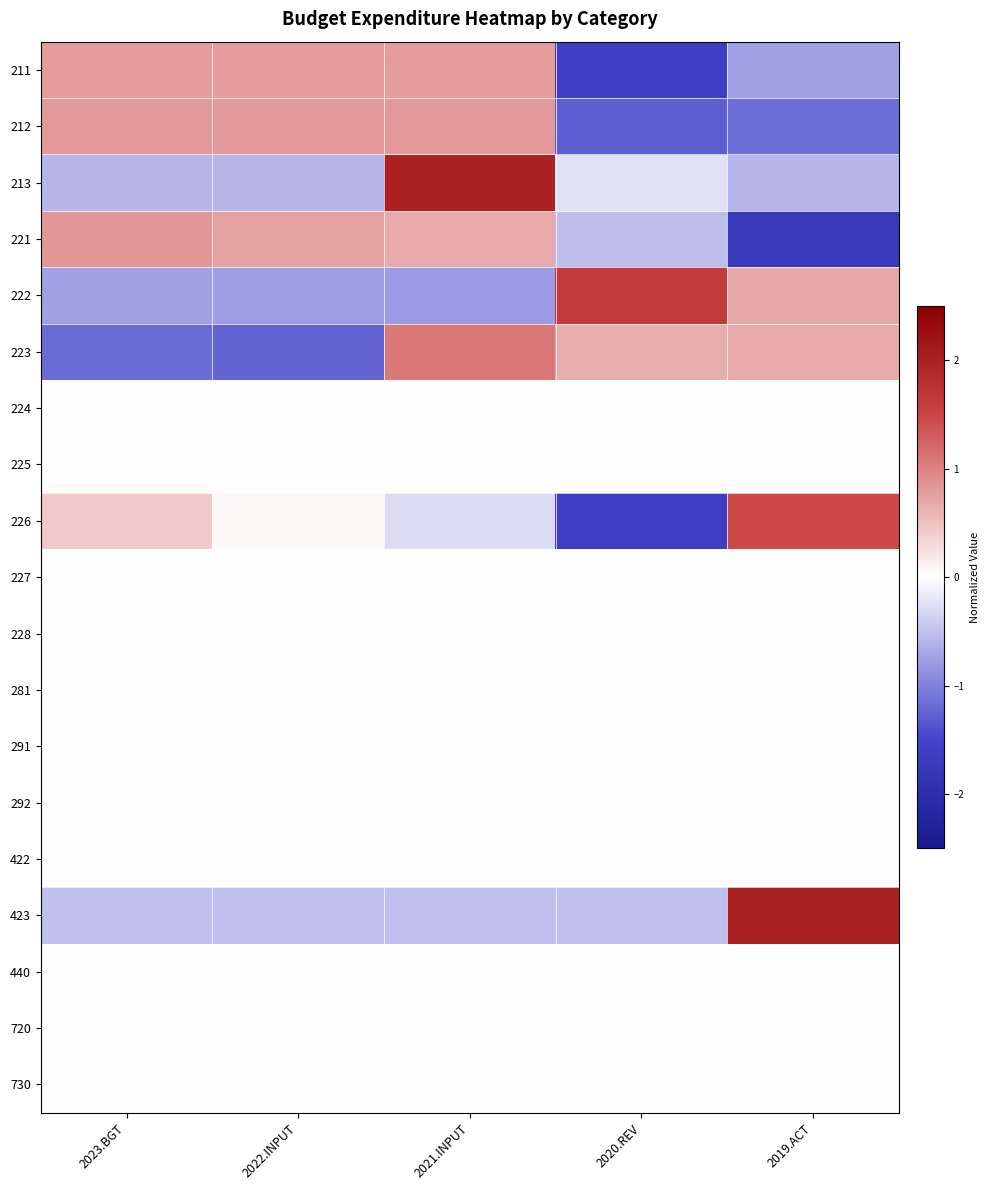

Reading right to left, what are all the values shown in this chart?

211: 2019.ACT=-0.8	2020.REV=-1.6	2021.INPUT=0.8	2022.INPUT=0.8	2023.BGT=0.8
212: 2019.ACT=-1.2	2020.REV=-1.3	2021.INPUT=0.8	2022.INPUT=0.8	2023.BGT=0.8
213: 2019.ACT=-0.6	2020.REV=-0.2	2021.INPUT=2.0	2022.INPUT=-0.6	2023.BGT=-0.6
221: 2019.ACT=-1.7	2020.REV=-0.5	2021.INPUT=0.7	2022.INPUT=0.8	2023.BGT=0.8
222: 2019.ACT=0.7	2020.REV=1.6	2021.INPUT=-0.8	2022.INPUT=-0.8	2023.BGT=-0.8
223: 2019.ACT=0.7	2020.REV=0.6	2021.INPUT=1.1	2022.INPUT=-1.2	2023.BGT=-1.2
224: 2019.ACT=0.0	2020.REV=0.0	2021.INPUT=0.0	2022.INPUT=0.0	2023.BGT=0.0
225: 2019.ACT=0.0	2020.REV=0.0	2021.INPUT=0.0	2022.INPUT=0.0	2023.BGT=0.0
226: 2019.ACT=1.4	2020.REV=-1.6	2021.INPUT=-0.3	2022.INPUT=0.0	2023.BGT=0.4
227: 2019.ACT=0.0	2020.REV=0.0	2021.INPUT=0.0	2022.INPUT=0.0	2023.BGT=0.0
228: 2019.ACT=0.0	2020.REV=0.0	2021.INPUT=0.0	2022.INPUT=0.0	2023.BGT=0.0
281: 2019.ACT=0.0	2020.REV=0.0	2021.INPUT=0.0	2022.INPUT=0.0	2023.BGT=0.0
291: 2019.ACT=0.0	2020.REV=0.0	2021.INPUT=0.0	2022.INPUT=0.0	2023.BGT=0.0
292: 2019.ACT=0.0	2020.REV=0.0	2021.INPUT=0.0	2022.INPUT=0.0	2023.BGT=0.0
422: 2019.ACT=0.0	2020.REV=0.0	2021.INPUT=0.0	2022.INPUT=0.0	2023.BGT=0.0
423: 2019.ACT=2.0	2020.REV=-0.5	2021.INPUT=-0.5	2022.INPUT=-0.5	2023.BGT=-0.5
440: 2019.ACT=0.0	2020.REV=0.0	2021.INPUT=0.0	2022.INPUT=0.0	2023.BGT=0.0
720: 2019.ACT=0.0	2020.REV=0.0	2021.INPUT=0.0	2022.INPUT=0.0	2023.BGT=0.0
730: 2019.ACT=0.0	2020.REV=0.0	2021.INPUT=0.0	2022.INPUT=0.0	2023.BGT=0.0